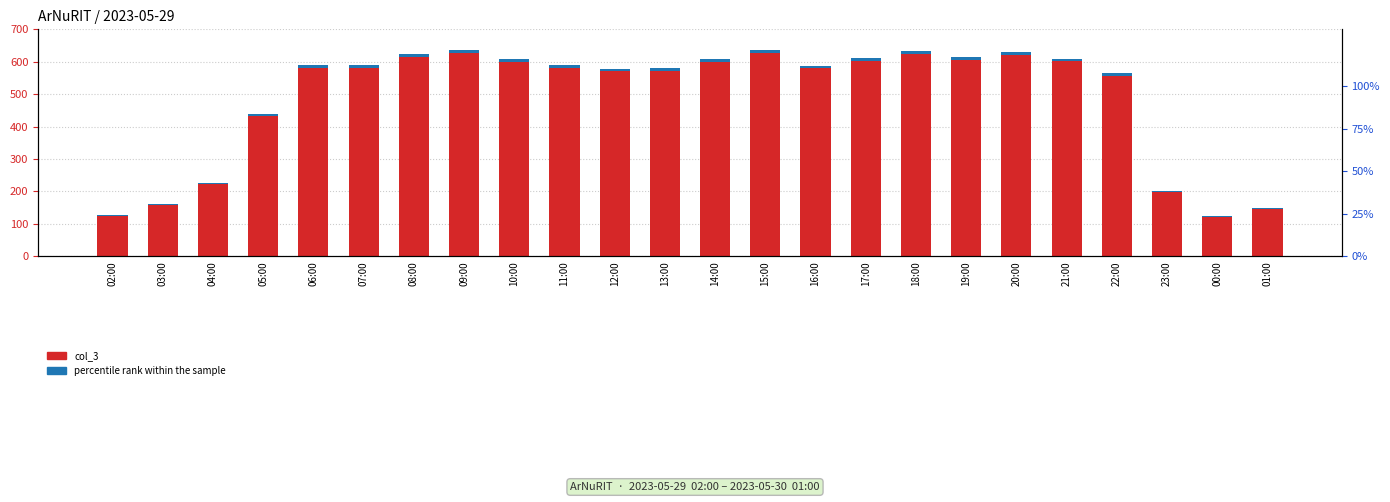

True or false: percentile rank within the sample has a value of 9.3 at 08:00.

True